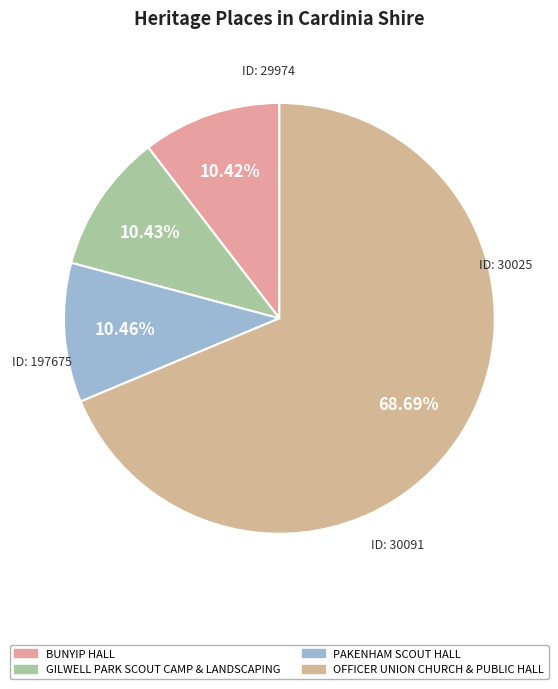

What is the largest slice in the pie chart?

OFFICER UNION CHURCH & PUBLIC HALL